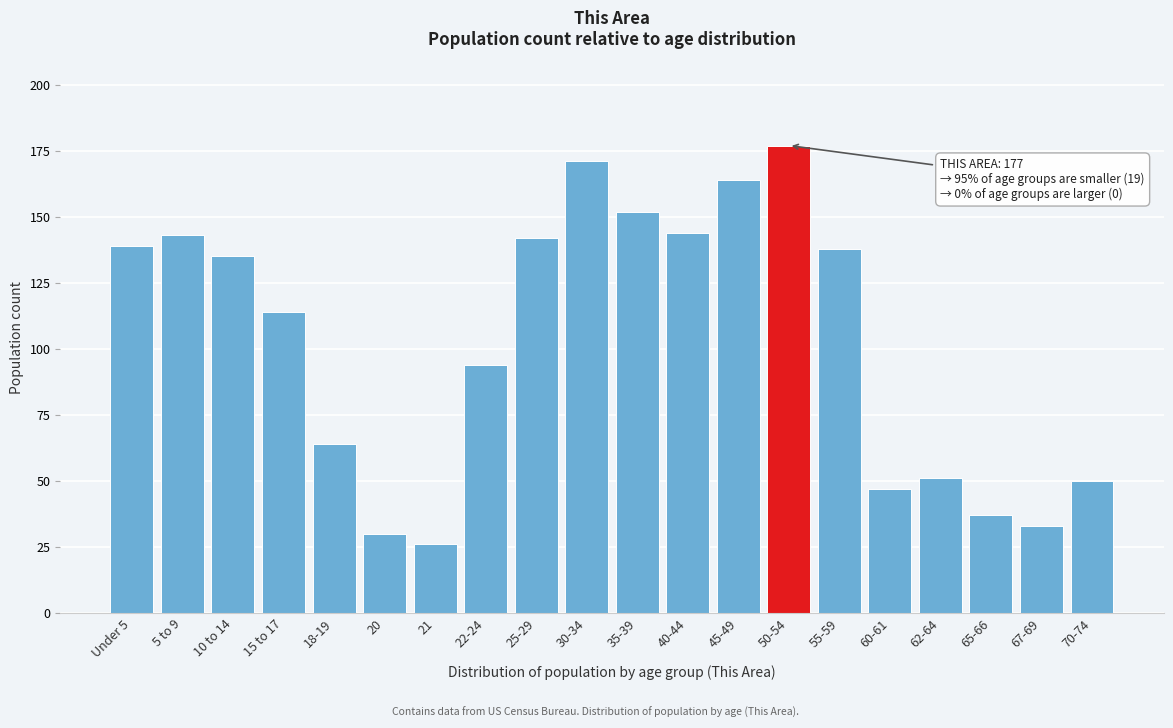

Reading left to right, transcribe all the data shown in this chart.

Under 5=139	5 to 9=143	10 to 14=135	15 to 17=114	18-19=64	20=30	21=26	22-24=94	25-29=142	30-34=171	35-39=152	40-44=144	45-49=164	50-54=177	55-59=138	60-61=47	62-64=51	65-66=37	67-69=33	70-74=50